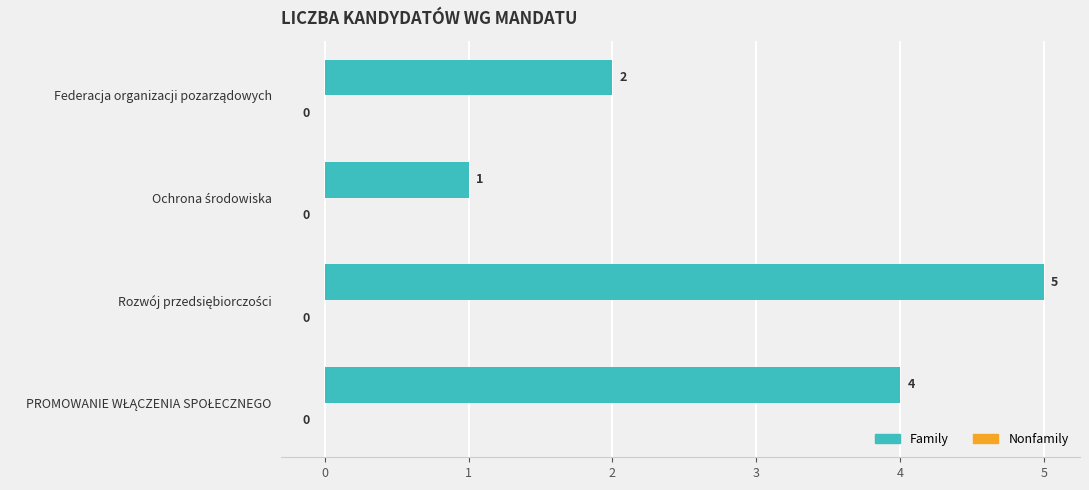

Count the values in the range 2 to 5.

3